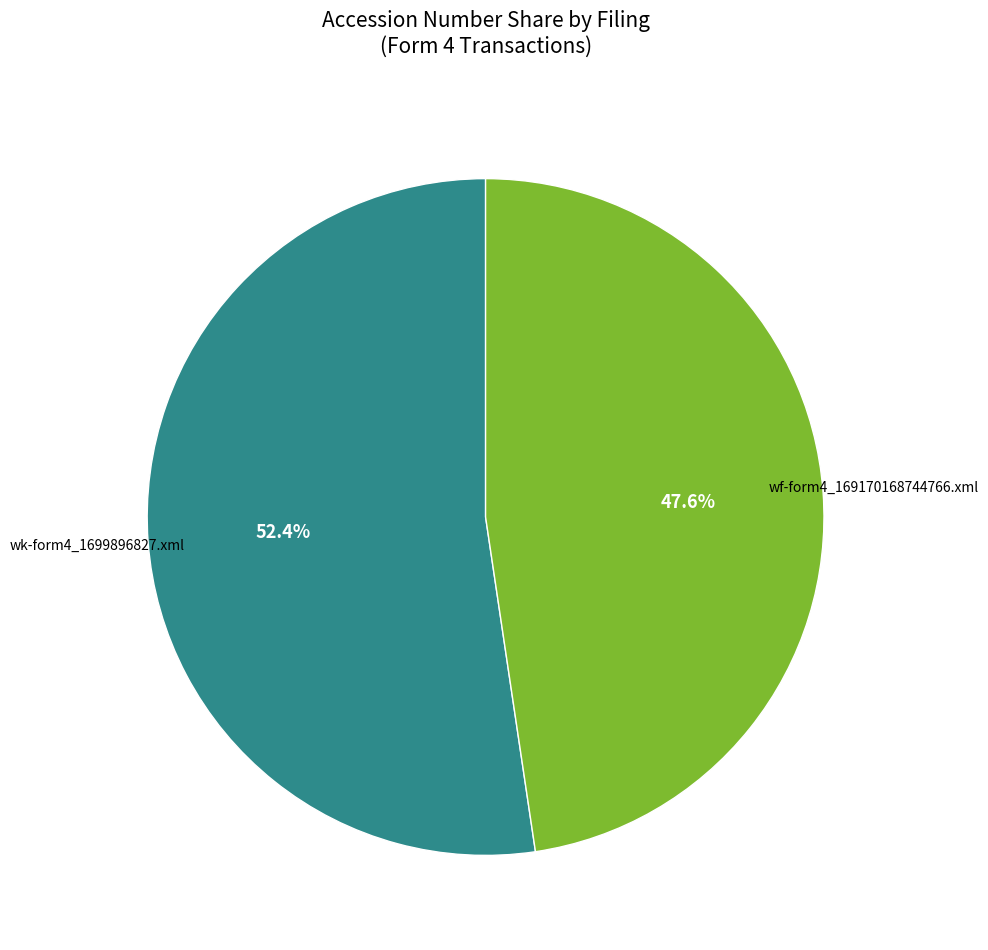

Does any single category account for the majority?

Yes